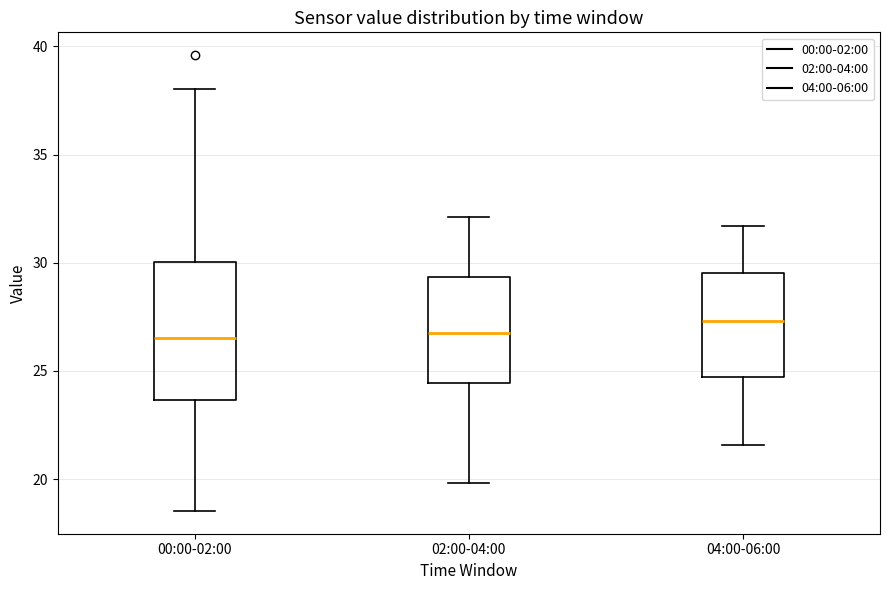

Which box is the tallest, from its lower edge to its upper edge?

00:00-02:00